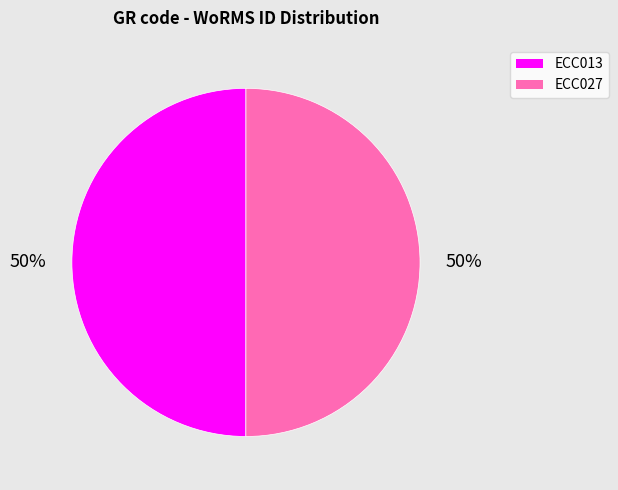

True or false: ECC027 accounts for 50% of the total.

True